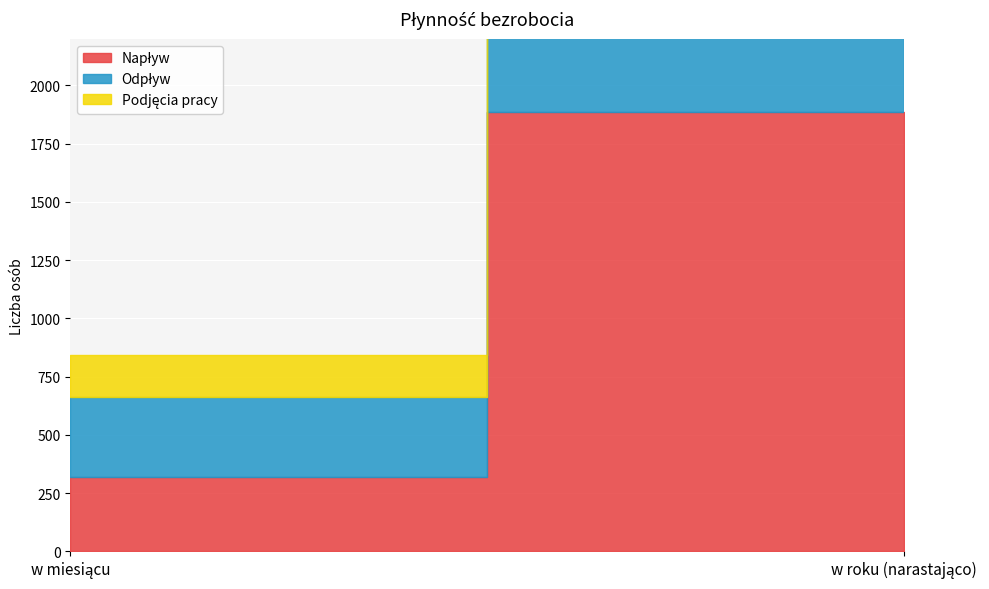

Is it true that Podjęcia pracy equals 242 at w roku (narastająco)?

False